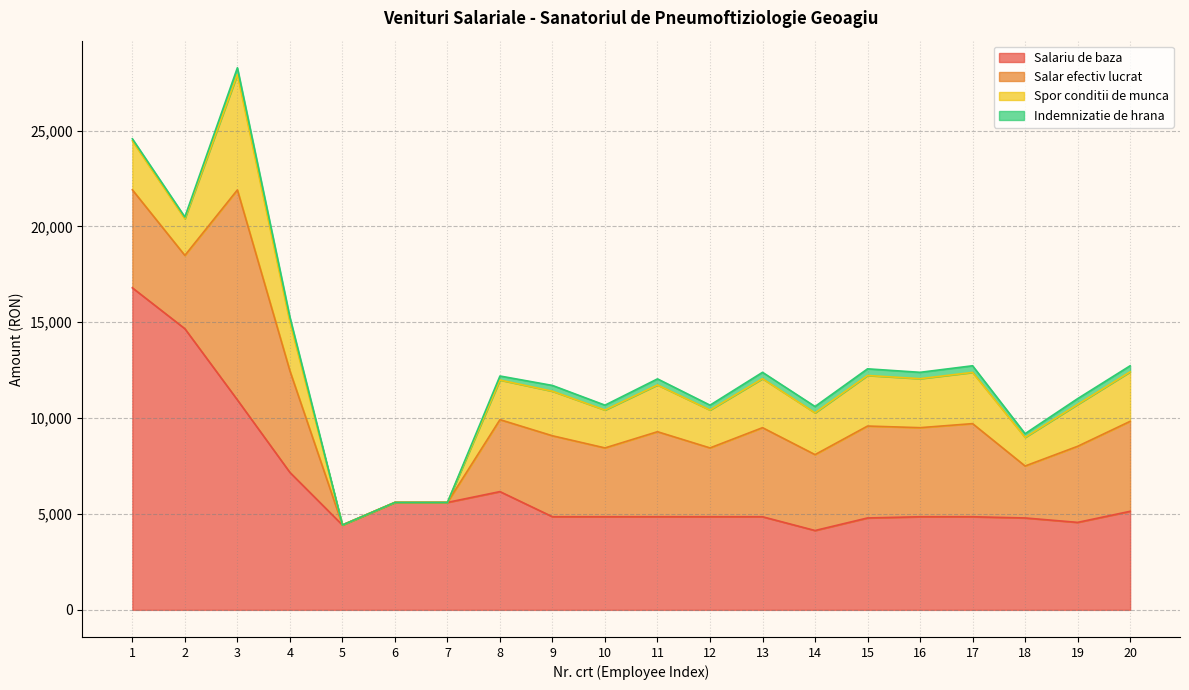

What is the difference between the maximum and minimum values in the Indemnizatie de hrana series?

347